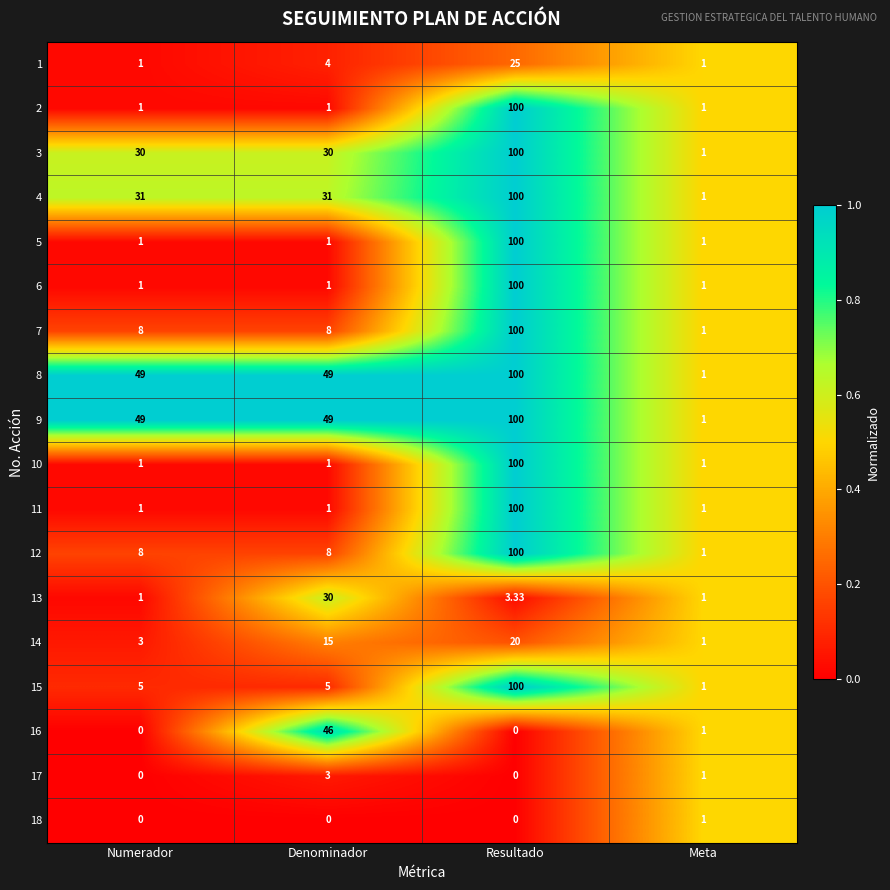

What is the total value across all series at Numerador?

190.0